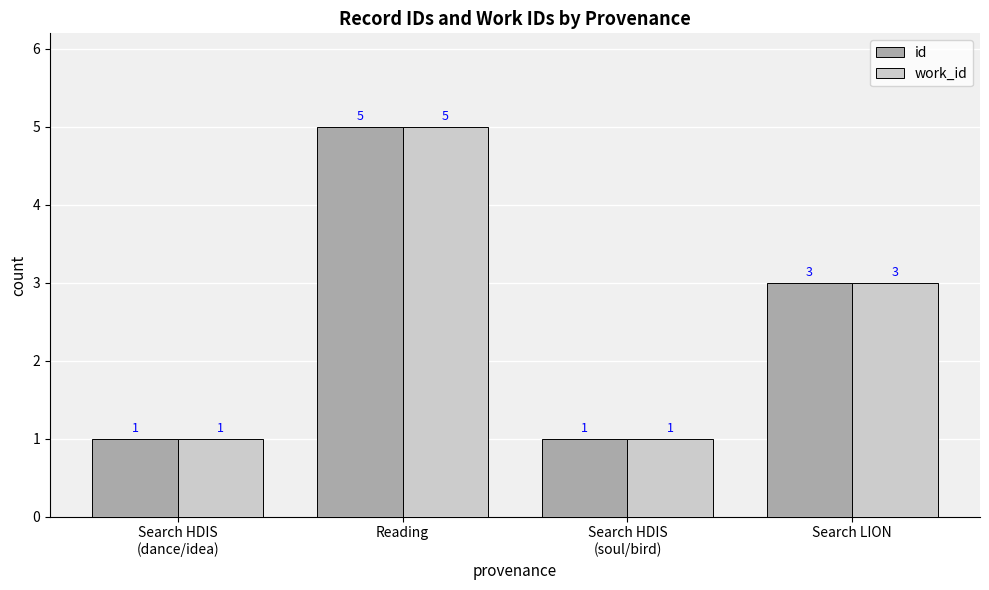

Which category has the highest value in the work_id series?

Reading